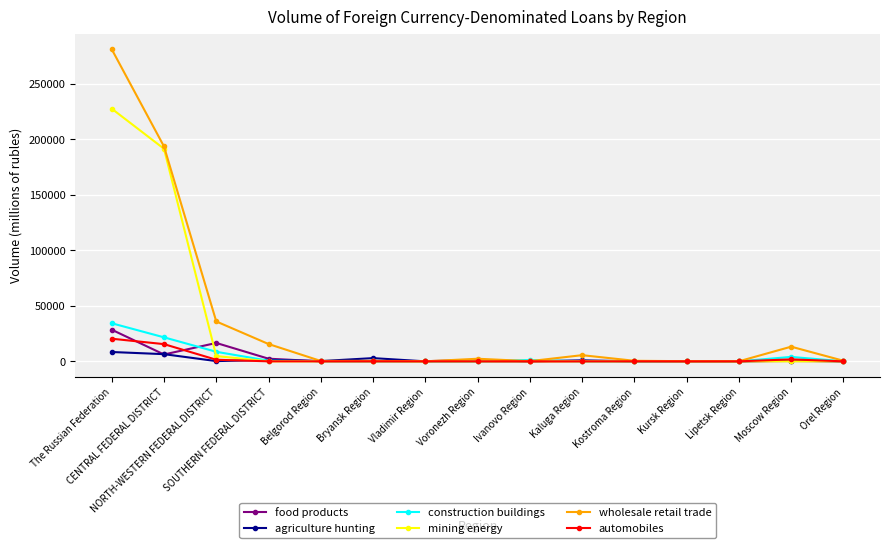

True or false: construction buildings has more than 0 points higher than both neighbors.

True